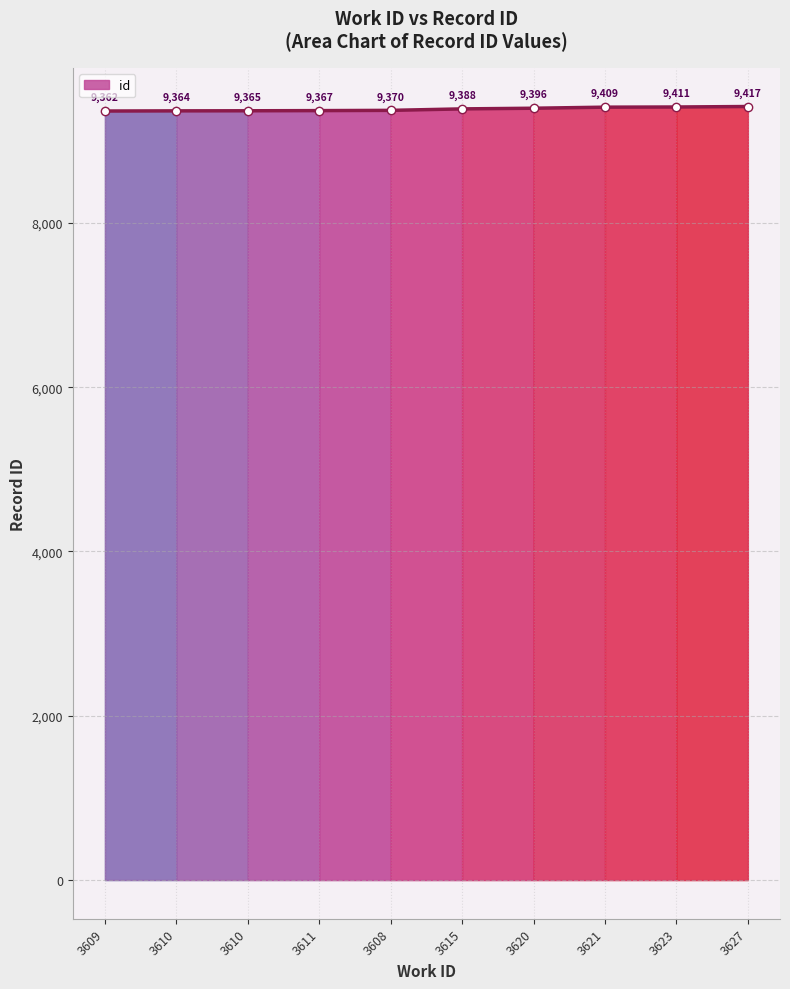

What value does the data have at 3608, to the nearest 5?

9370